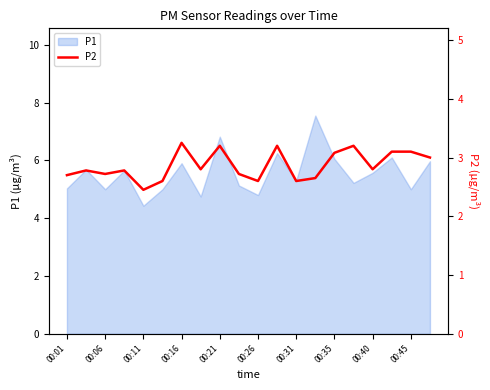

The P1 series shows 5.9 at 00:16. True or false?

True